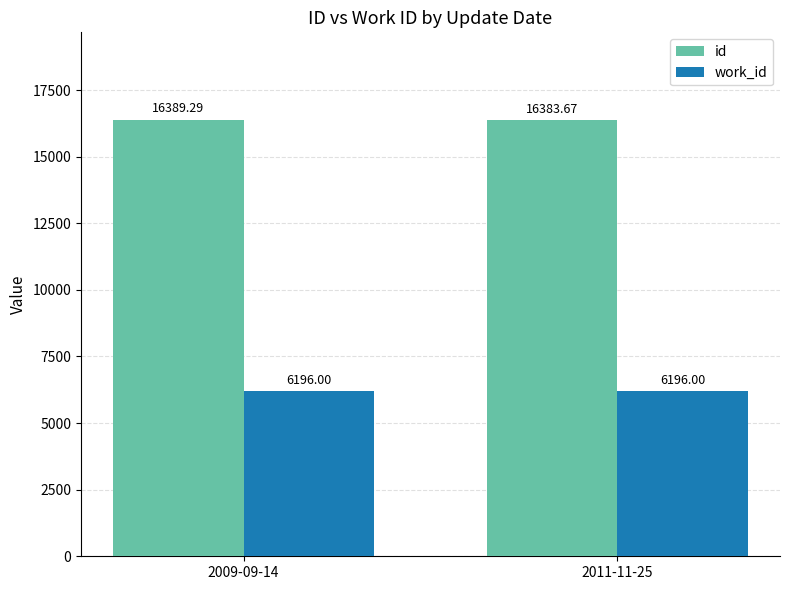

At which label does id first exceed 16389?

2009-09-14